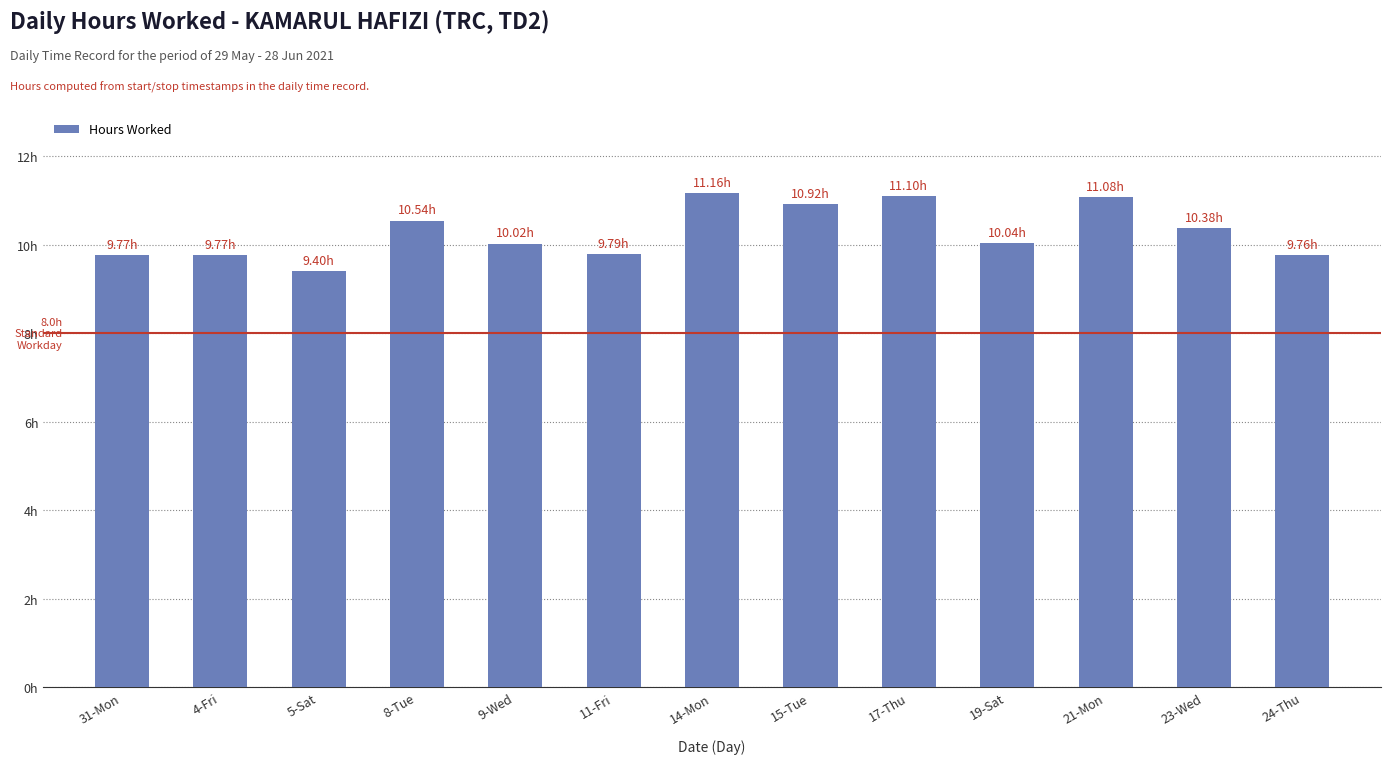

Are the bars horizontal?

No